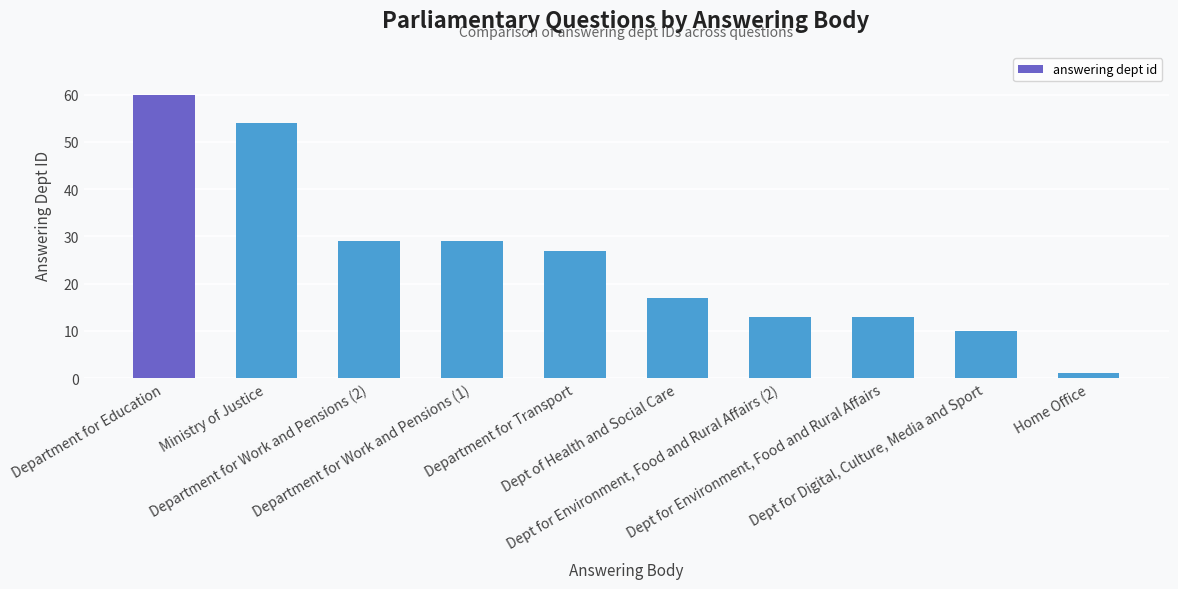

The value at Dept of Health and Social Care is 17. True or false?

True